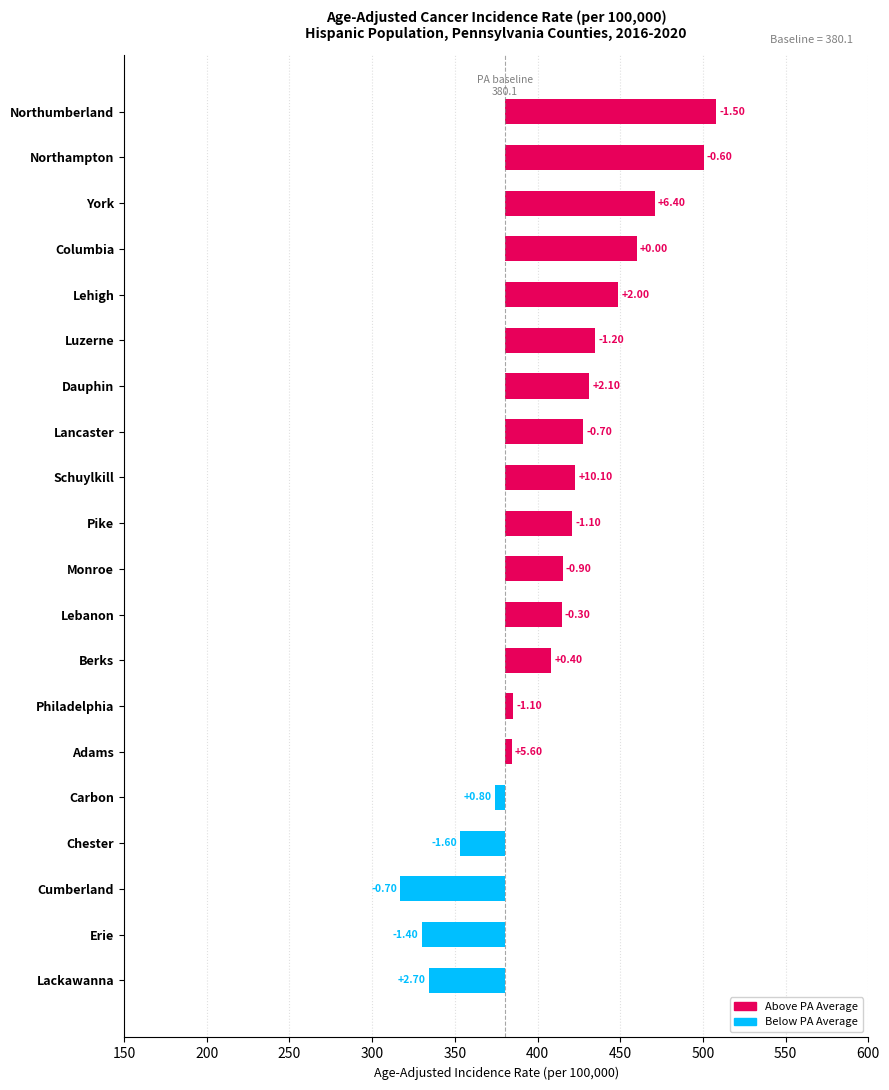

What is the value of the 14th bar from the left?

5.3